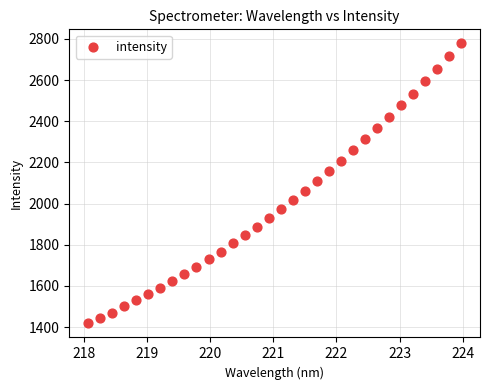

What is the range of Y values (max minus min)?

1360.4